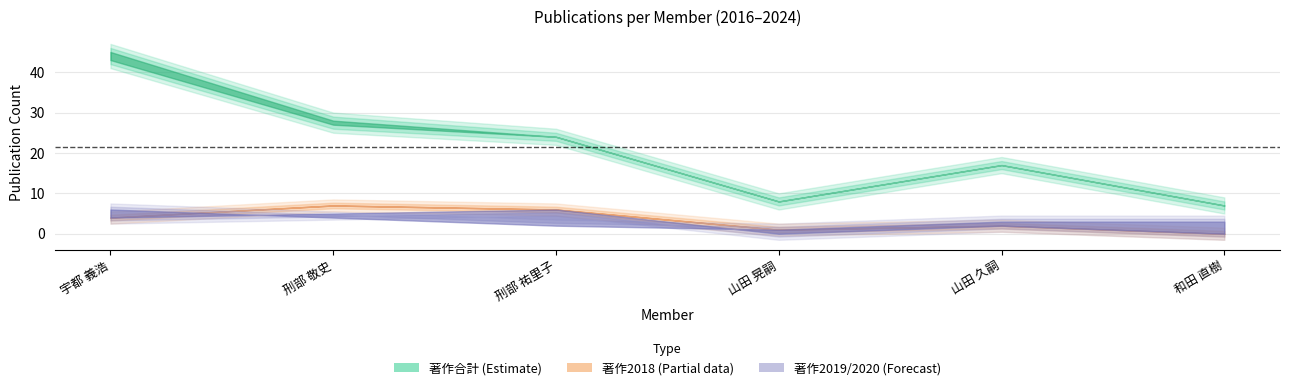

What is the spread (max minus min) of values at 山田 久嗣?

15